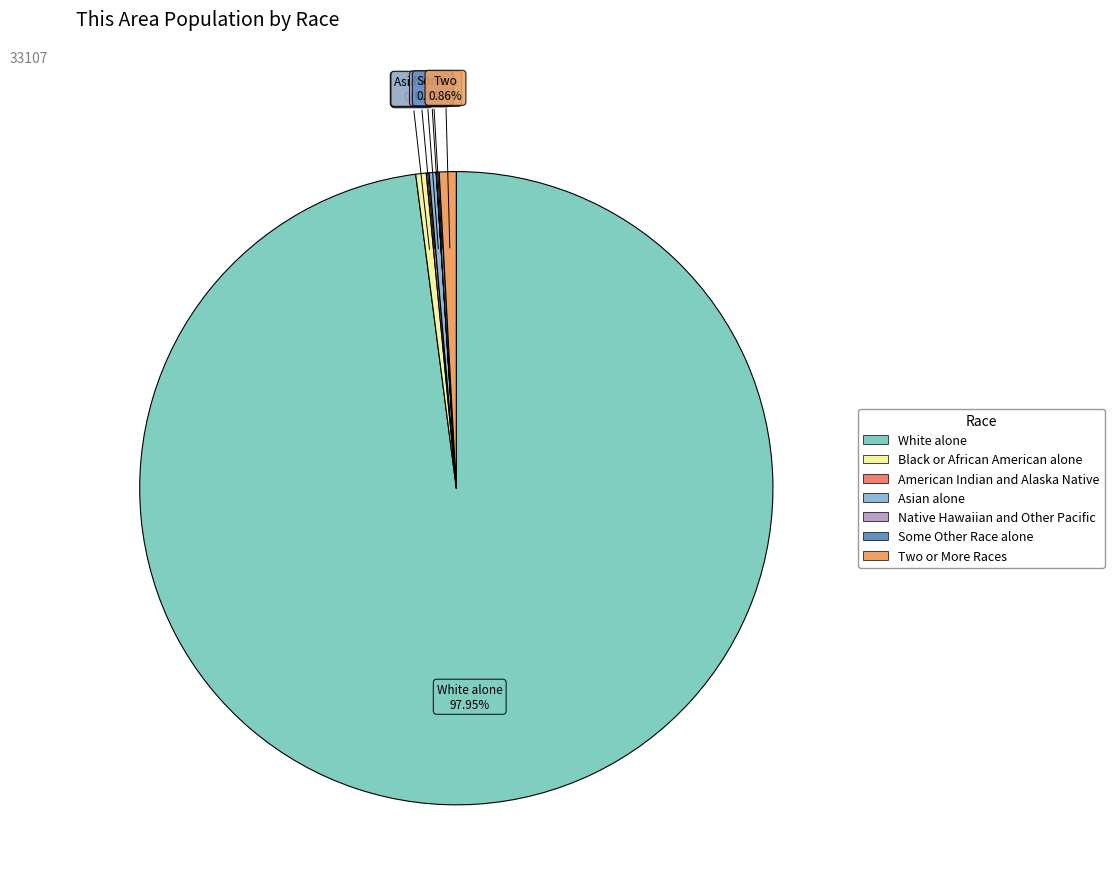

How many slices are in this pie chart?

7